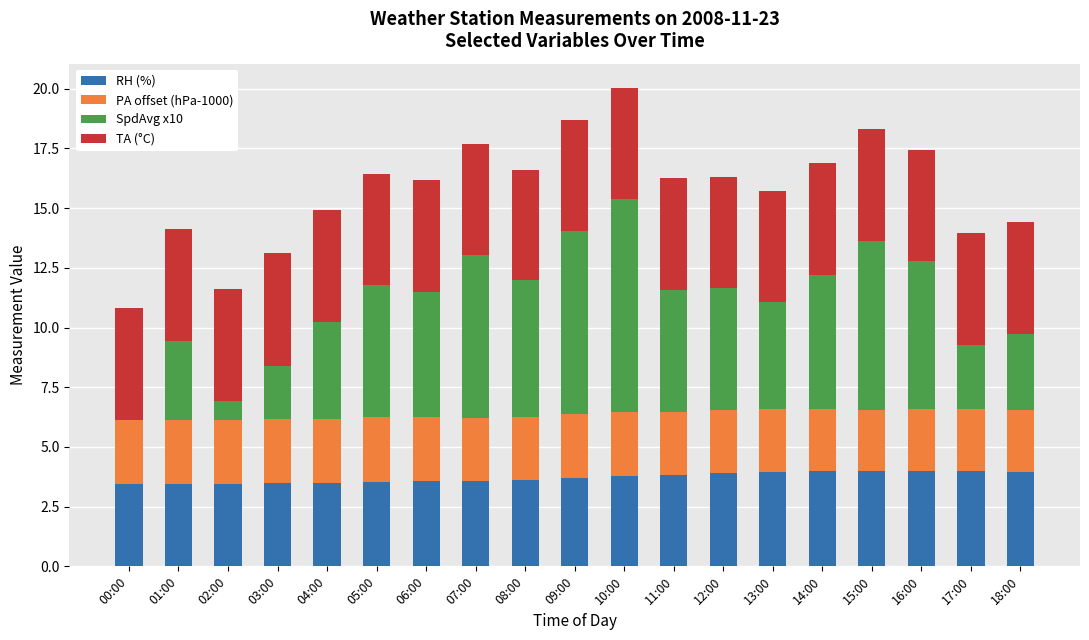

How many categories are shown in the chart?

19